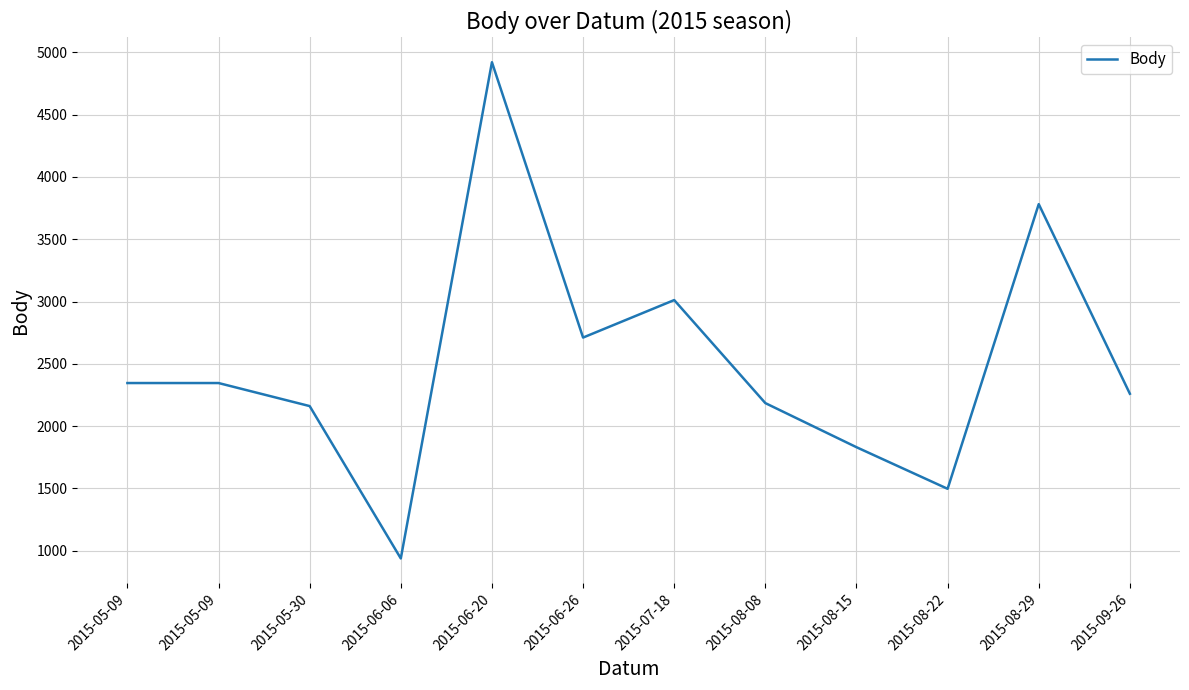

What is the value of the 8th point from the left?

2185